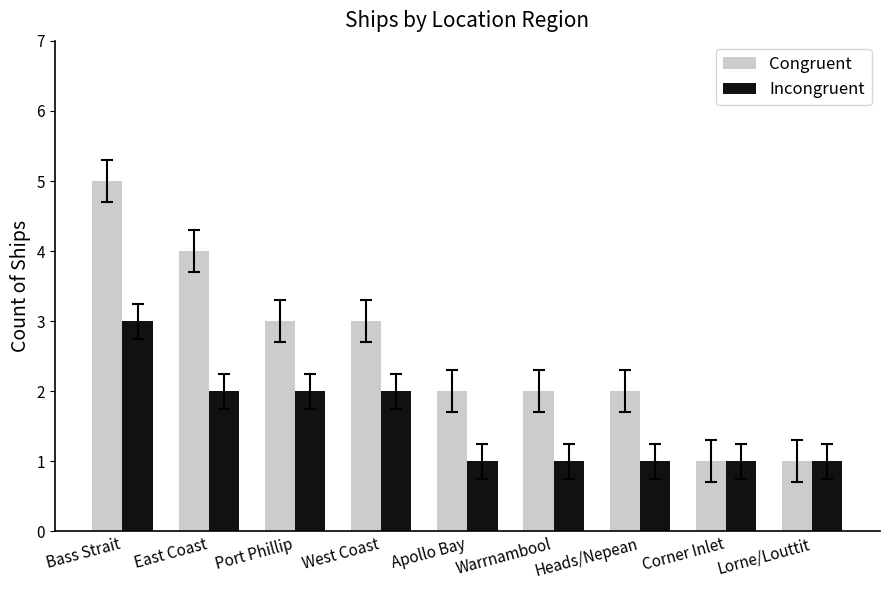

How many series are shown in this chart?

2